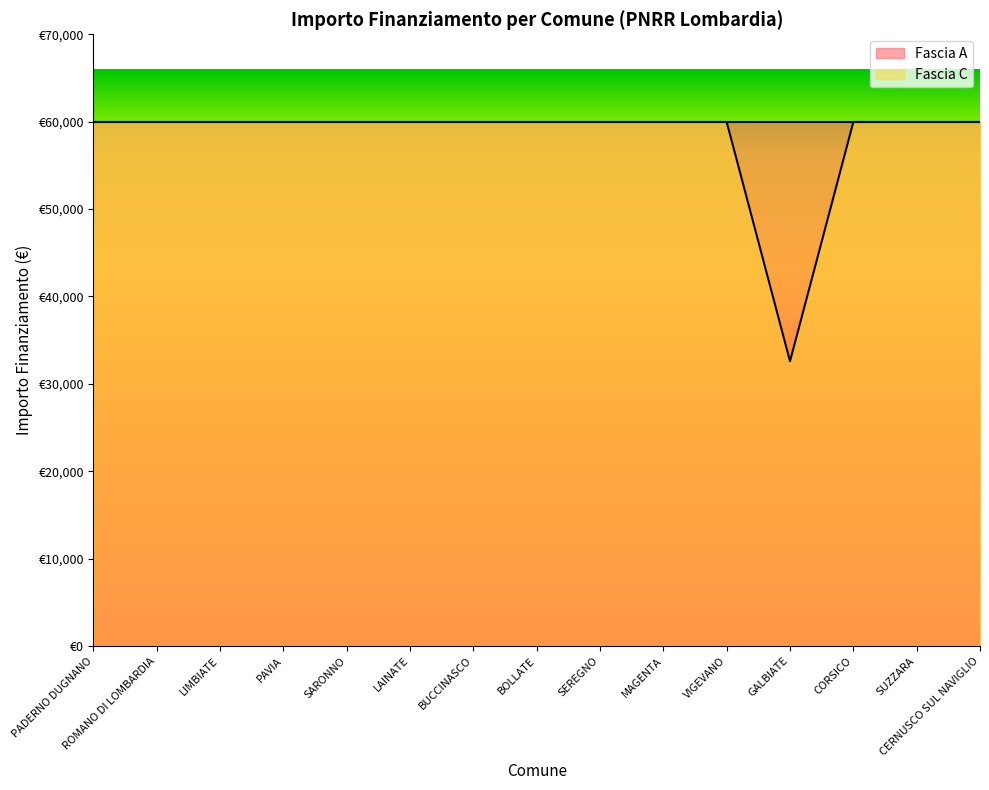

True or false: the data shows 7941 at GALBIATE.

False